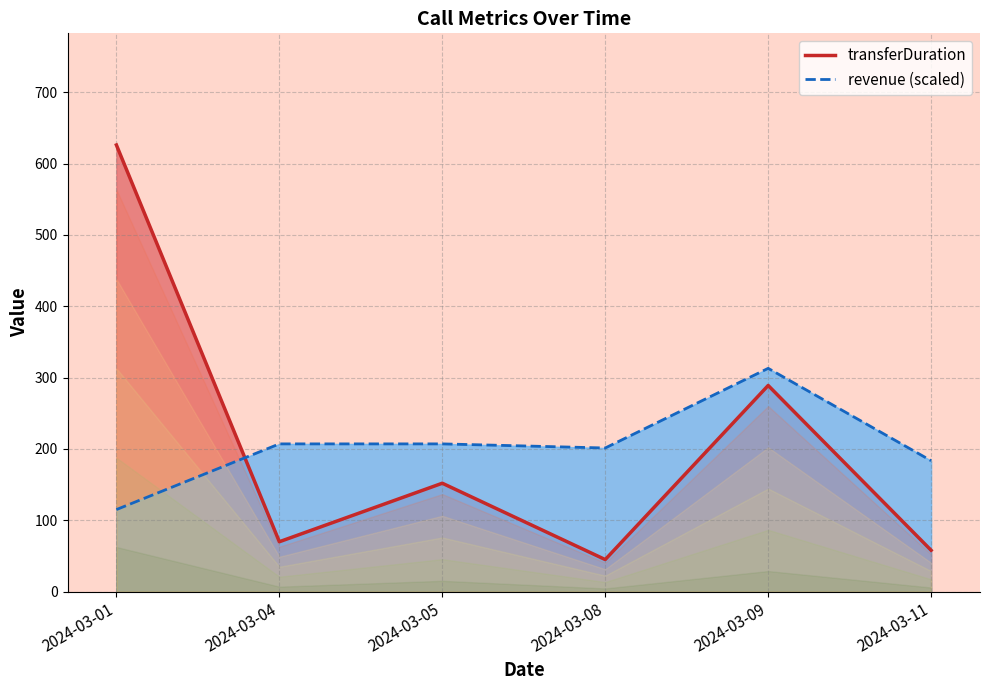

Rank the categories by transferDuration_line value from lowest to highest.

2024-03-08, 2024-03-11, 2024-03-04, 2024-03-05, 2024-03-09, 2024-03-01